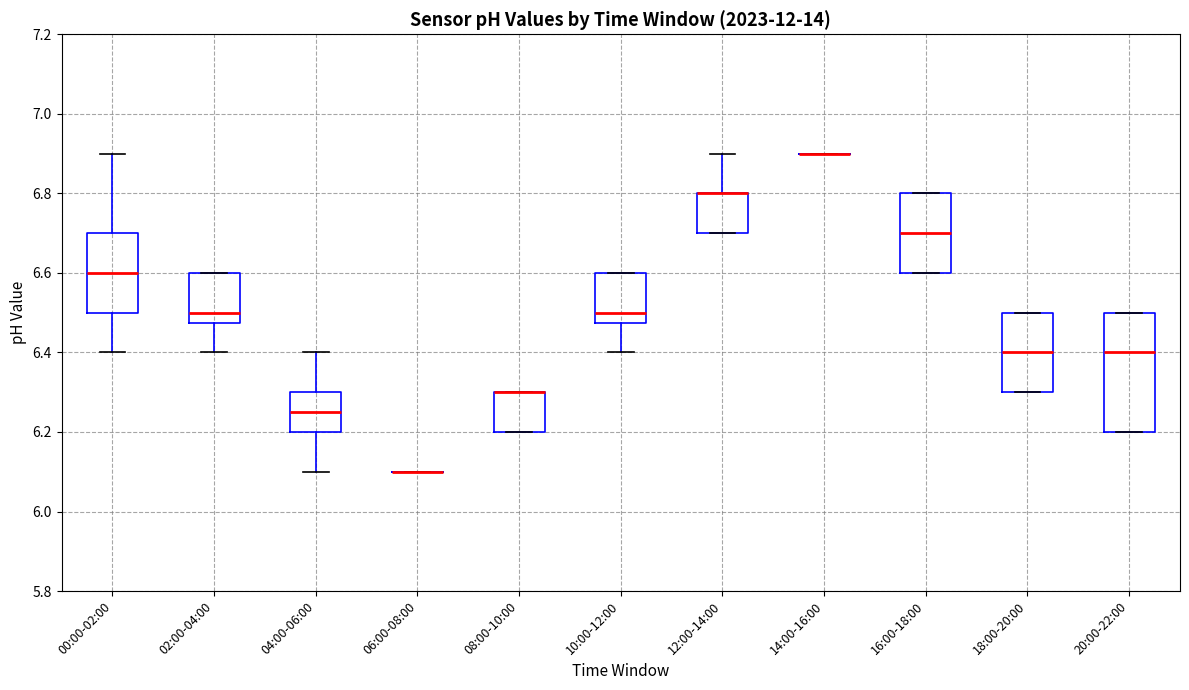

Reading left to right, transcribe this box plot: for each box, give where its median line is, the range the box spans, and where its two whiskers end, as read against the y-axis. The values are not printed on the chart, so give them approximately, as read against the axis.

00:00-02:00: median 6.60, box 6.50 to 6.70, whiskers 6.40 to 6.90
02:00-04:00: median 6.50, box 6.48 to 6.60, whiskers 6.40 to 6.60
04:00-06:00: median 6.26, box 6.20 to 6.30, whiskers 6.10 to 6.40
06:00-08:00: box collapsed to a line at 6.10, whiskers 6.10 to 6.10
08:00-10:00: median 6.30 (drawn on the box's upper edge), box 6.20 to 6.30, whiskers 6.20 to 6.30
10:00-12:00: median 6.50, box 6.48 to 6.60, whiskers 6.40 to 6.60
12:00-14:00: median 6.80 (drawn on the box's upper edge), box 6.70 to 6.80, whiskers 6.70 to 6.90
14:00-16:00: box collapsed to a line at 6.90, whiskers 6.90 to 6.90
16:00-18:00: median 6.70, box 6.60 to 6.80, whiskers 6.60 to 6.80
18:00-20:00: median 6.40, box 6.30 to 6.50, whiskers 6.30 to 6.50
20:00-22:00: median 6.40, box 6.20 to 6.50, whiskers 6.20 to 6.50